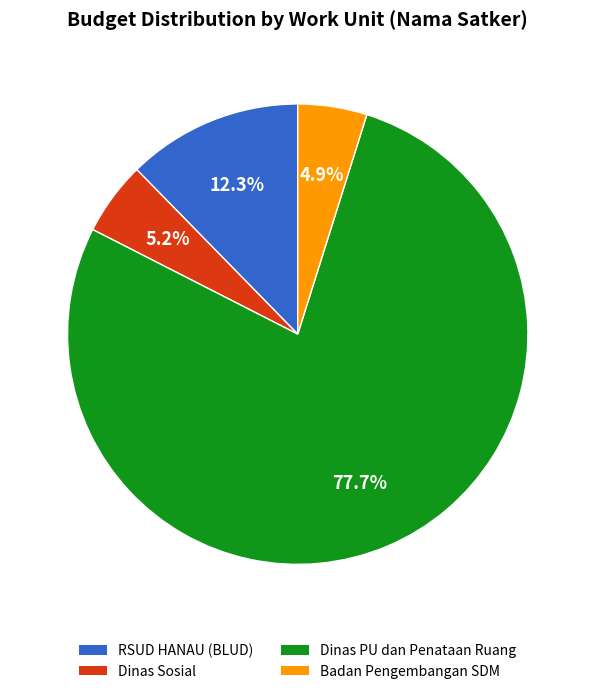

What portion of the pie excludes Dinas Sosial?

94.8%